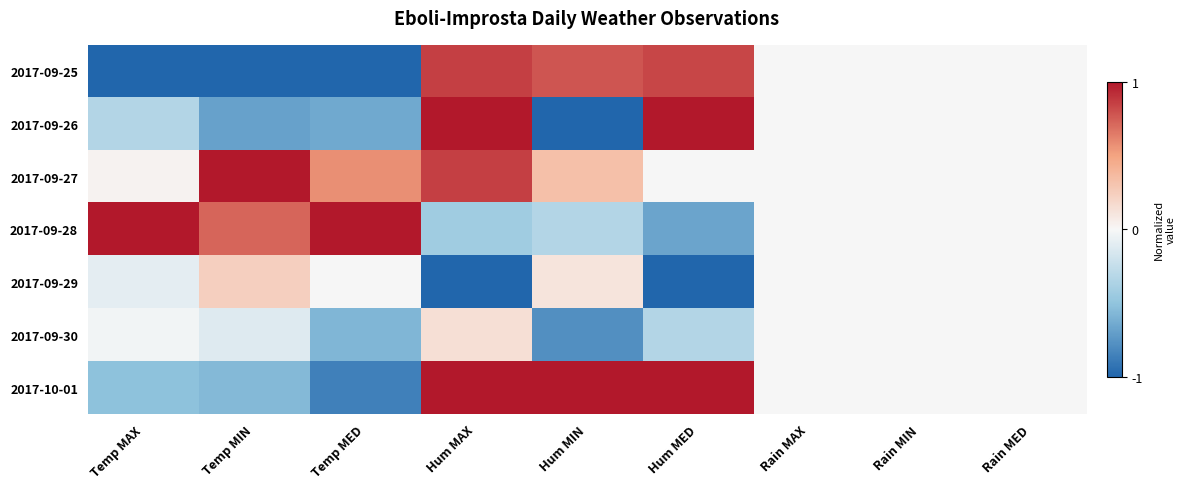

At how many categories does at least one series exceed 0?

6